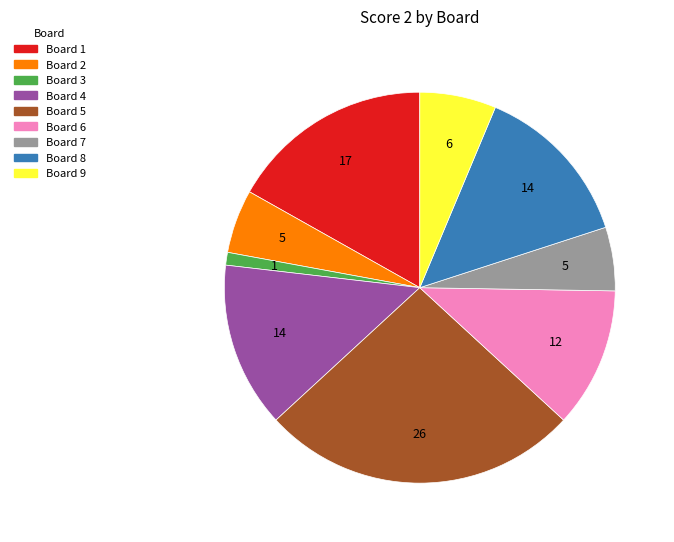

Does any single category account for the majority?

No